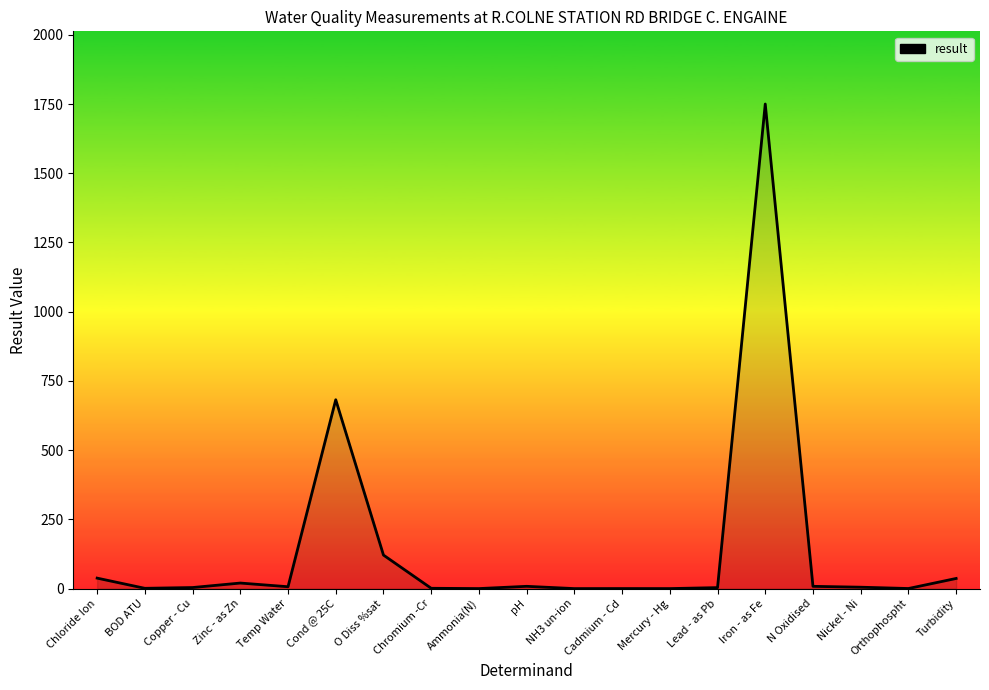

Which category has the highest value across all series?

Iron - as Fe